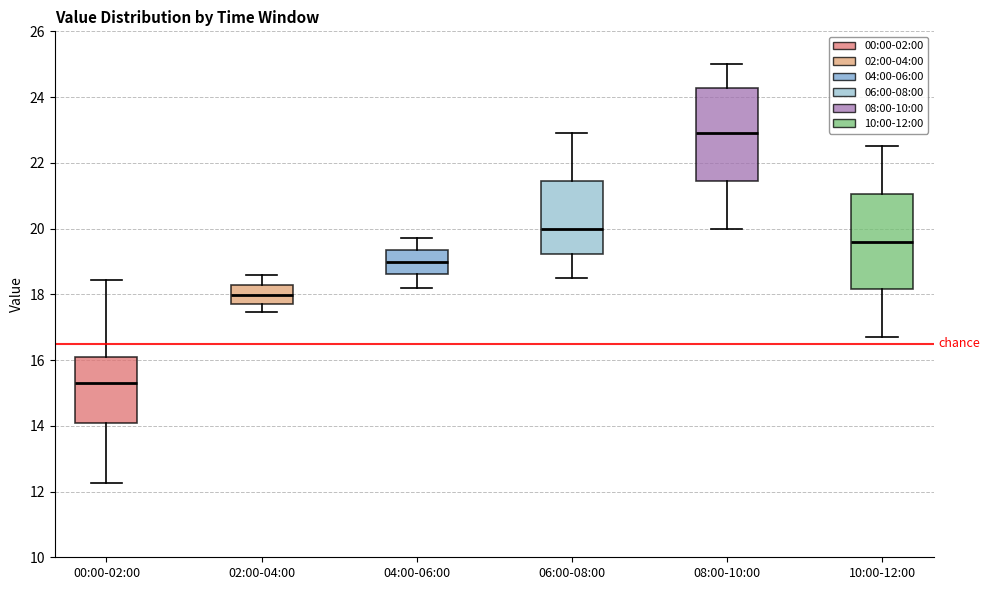

Reading left to right, transcribe this box plot: for each box, give where its median line is, the range the box spans, and where its two whiskers end, as read against the y-axis. The values are not printed on the chart, so give them approximately, as read against the axis.

00:00-02:00: median 15.4, box 14.0 to 16.0, whiskers 12.2 to 18.4
02:00-04:00: median 18.0, box 17.8 to 18.2, whiskers 17.4 to 18.6
04:00-06:00: median 19.0, box 18.6 to 19.4, whiskers 18.2 to 19.8
06:00-08:00: median 20.0, box 19.2 to 21.4, whiskers 18.6 to 23.0
08:00-10:00: median 23.0, box 21.4 to 24.2, whiskers 20.0 to 25.0
10:00-12:00: median 19.6, box 18.2 to 21.0, whiskers 16.8 to 22.6